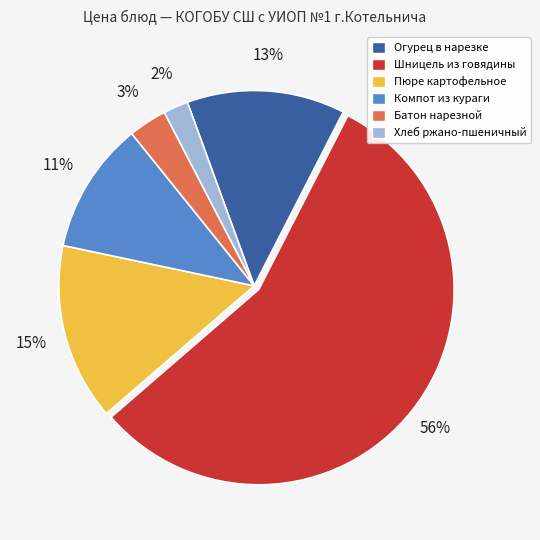

Rank the categories by value from lowest to highest.

Хлеб ржано-пшеничный, Батон нарезной, Компот из кураги, Огурец в нарезке, Пюре картофельное, Шницель из говядины